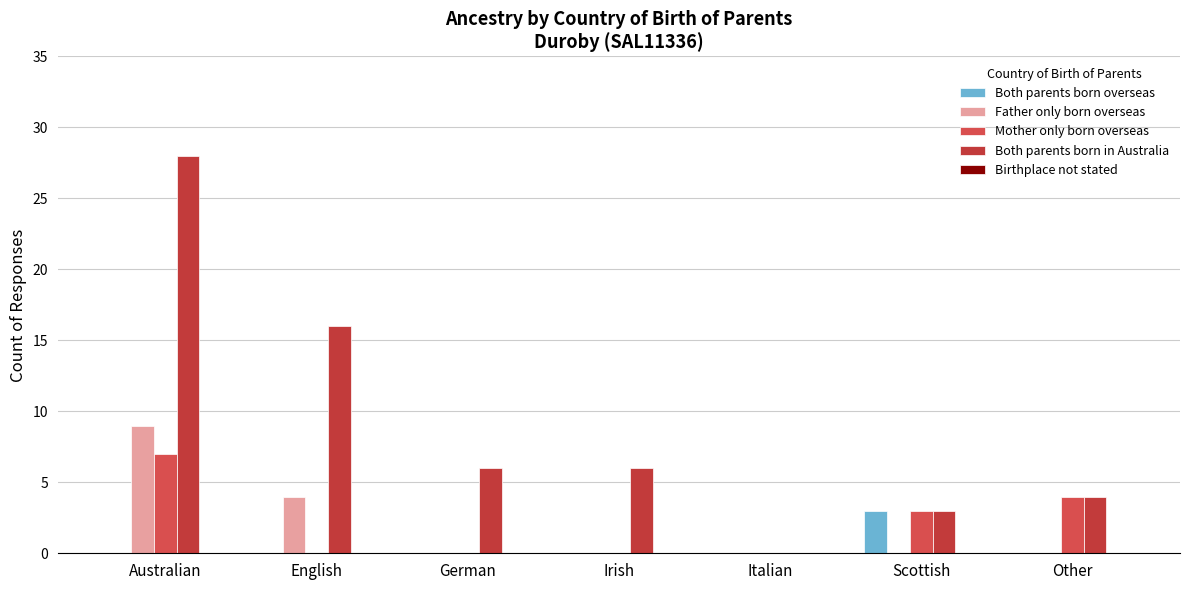

Reading left to right, what are all the values shown in this chart?

Both parents born overseas: 0	0	0	0	0	3	0
Father only born overseas: 9	4	0	0	0	0	0
Mother only born overseas: 7	0	0	0	0	3	4
Both parents born in Australia: 28	16	6	6	0	3	4
Birthplace not stated: 0	0	0	0	0	0	0